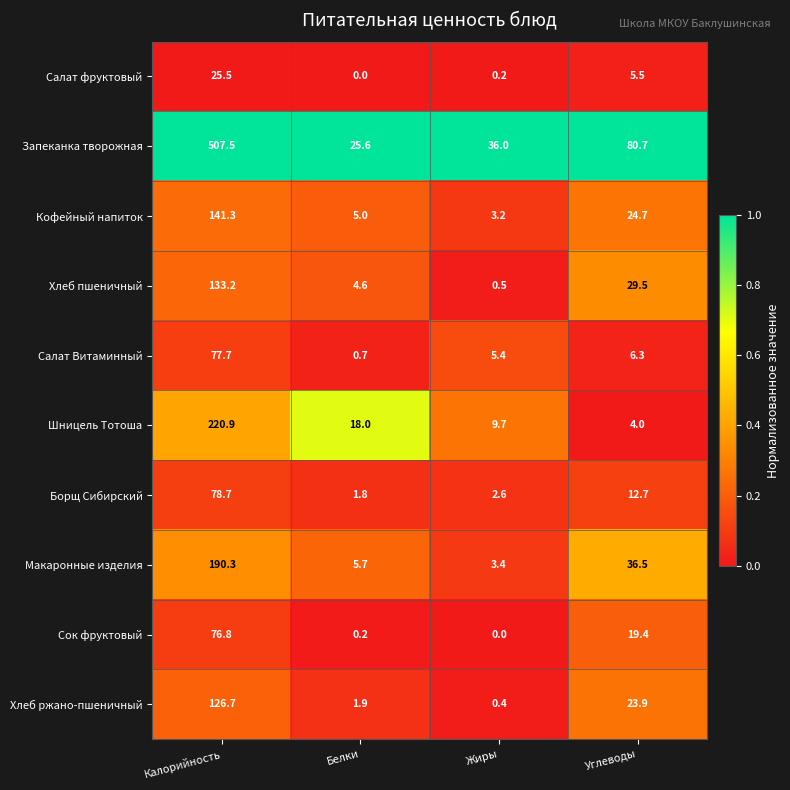

Which series has the widest spread of values?

Запеканка творожная